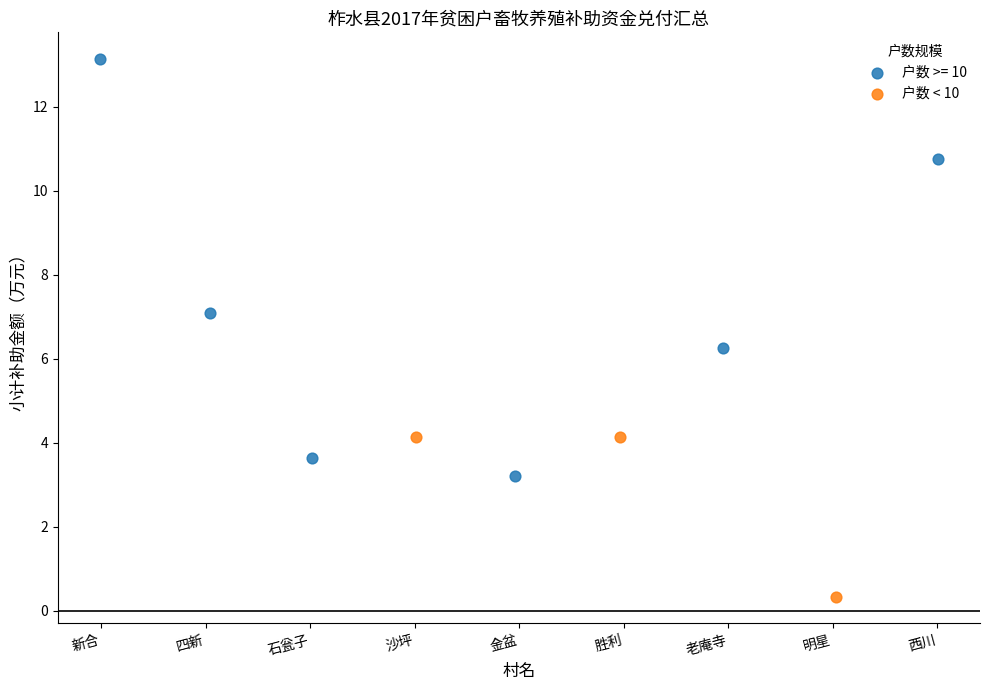

Which series has the widest spread of Y values?

户数 >= 10